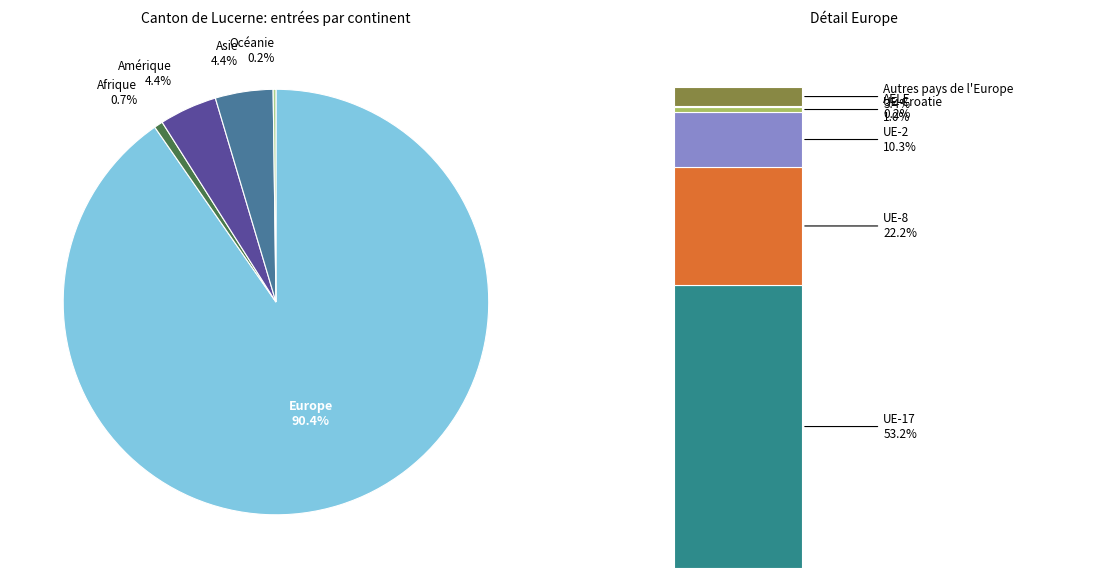

Combined, what portion of the pie is Amérique and Océanie?

4.6%